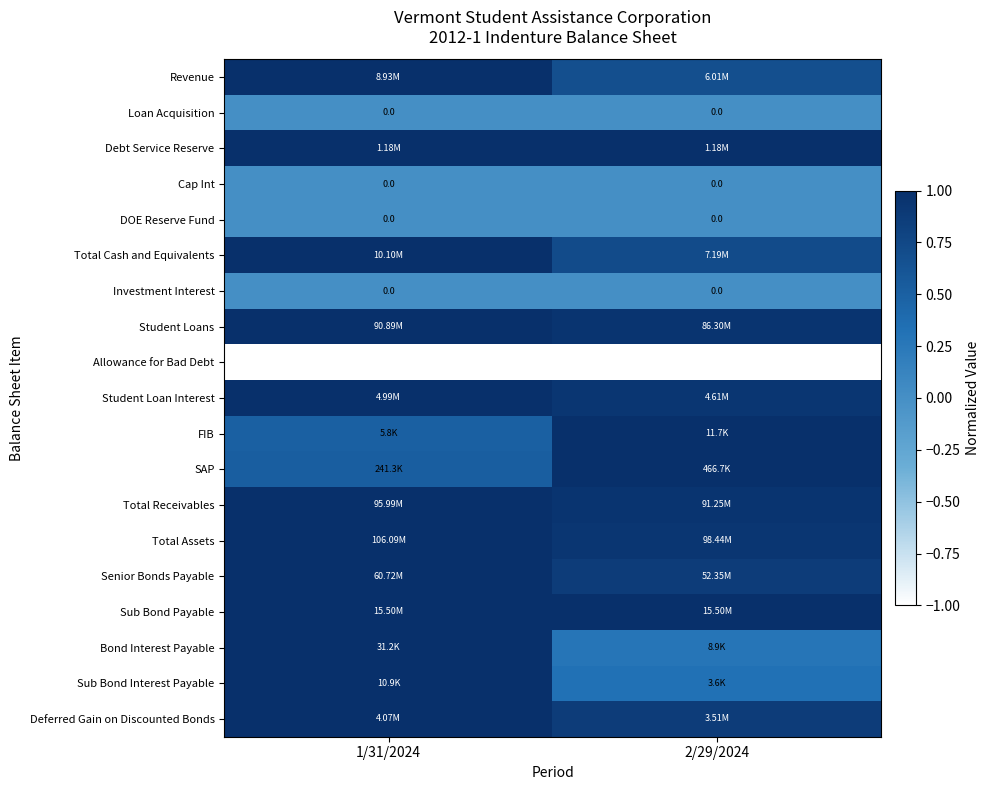

Which has a higher value, 2/29/2024 or 1/31/2024?

1/31/2024